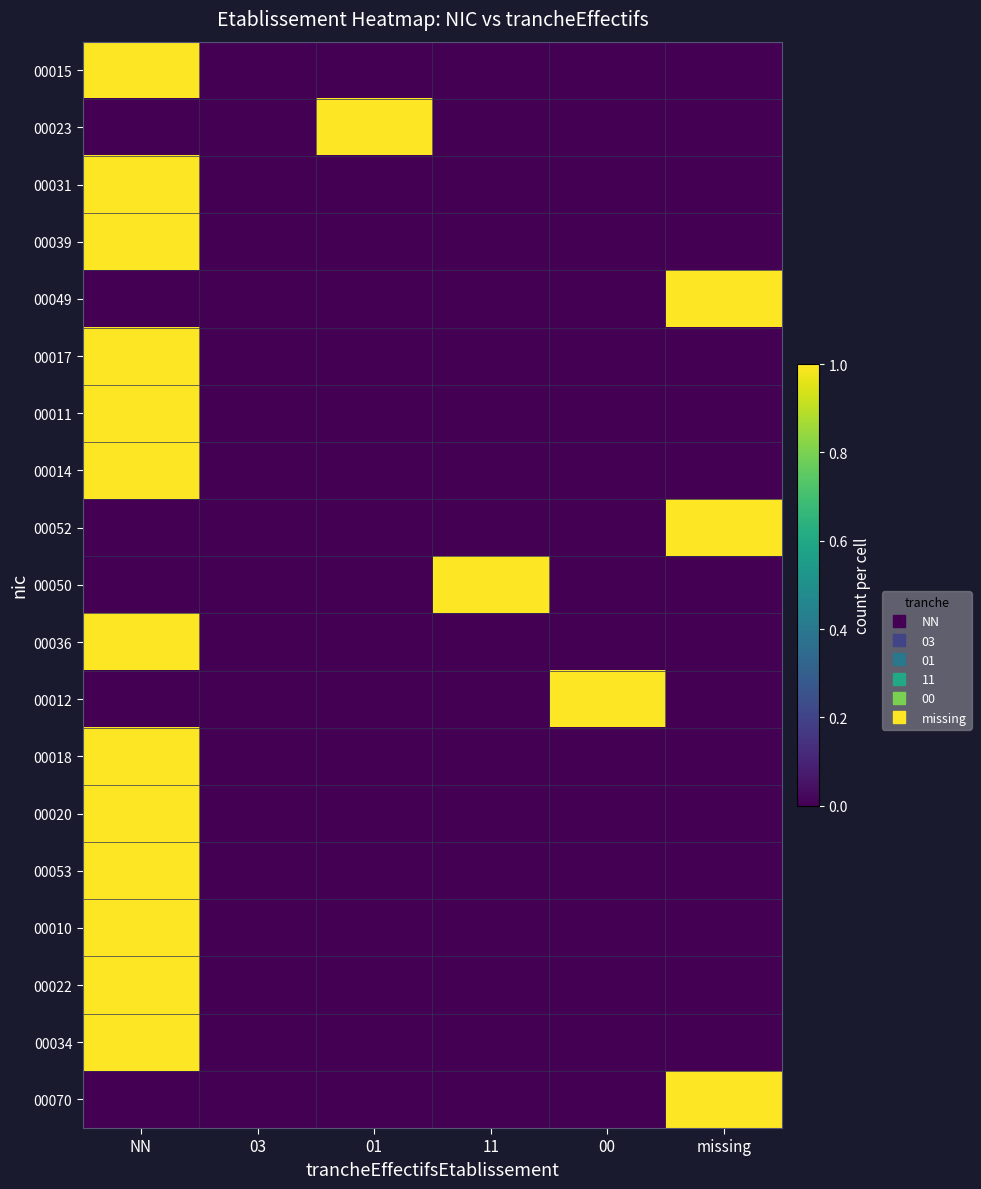

At how many categories does at least one series exceed 0?

5